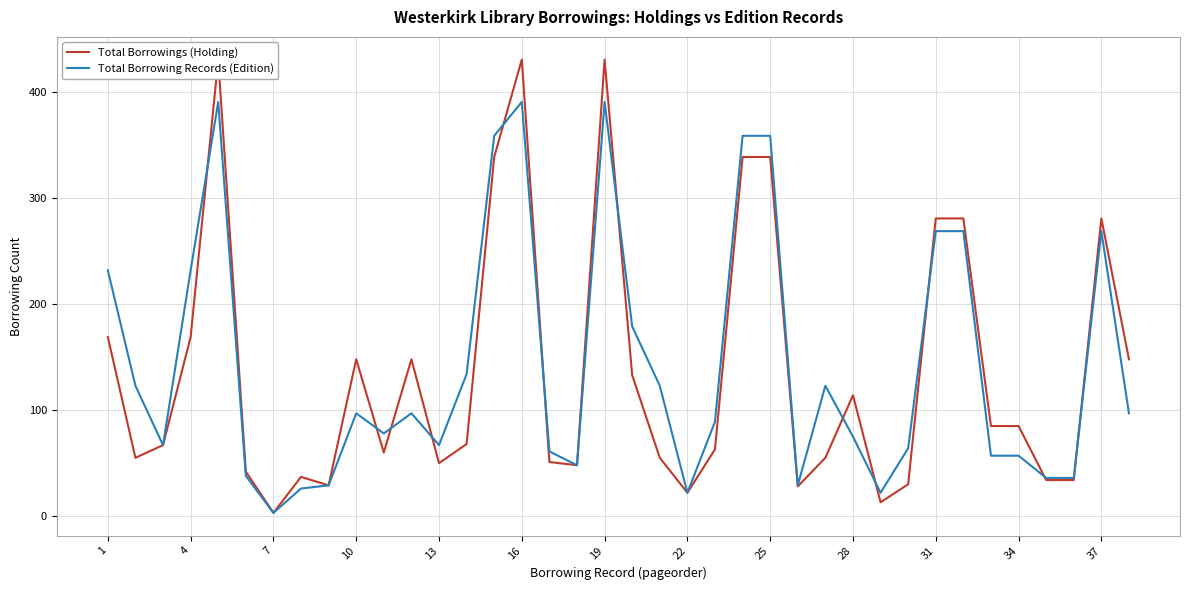

True or false: Total Borrowing Records (Edition) has a value of 232 at 1.

True